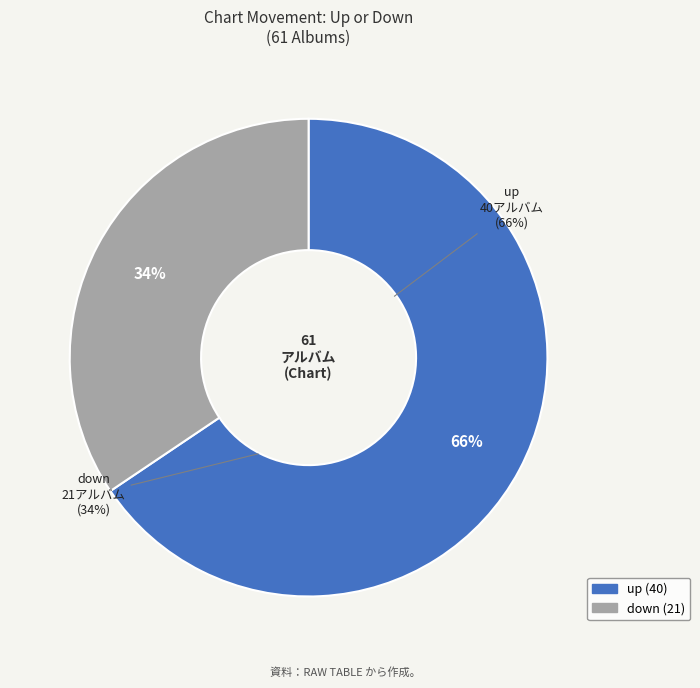

What is the total percentage of up and down?

100.0%